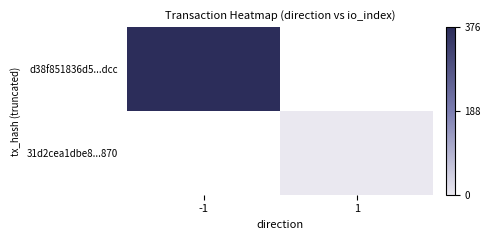

At -1, list the series in order from largest to smallest.

d38f851836d5...dcc, 31d2cea1dbe8...870